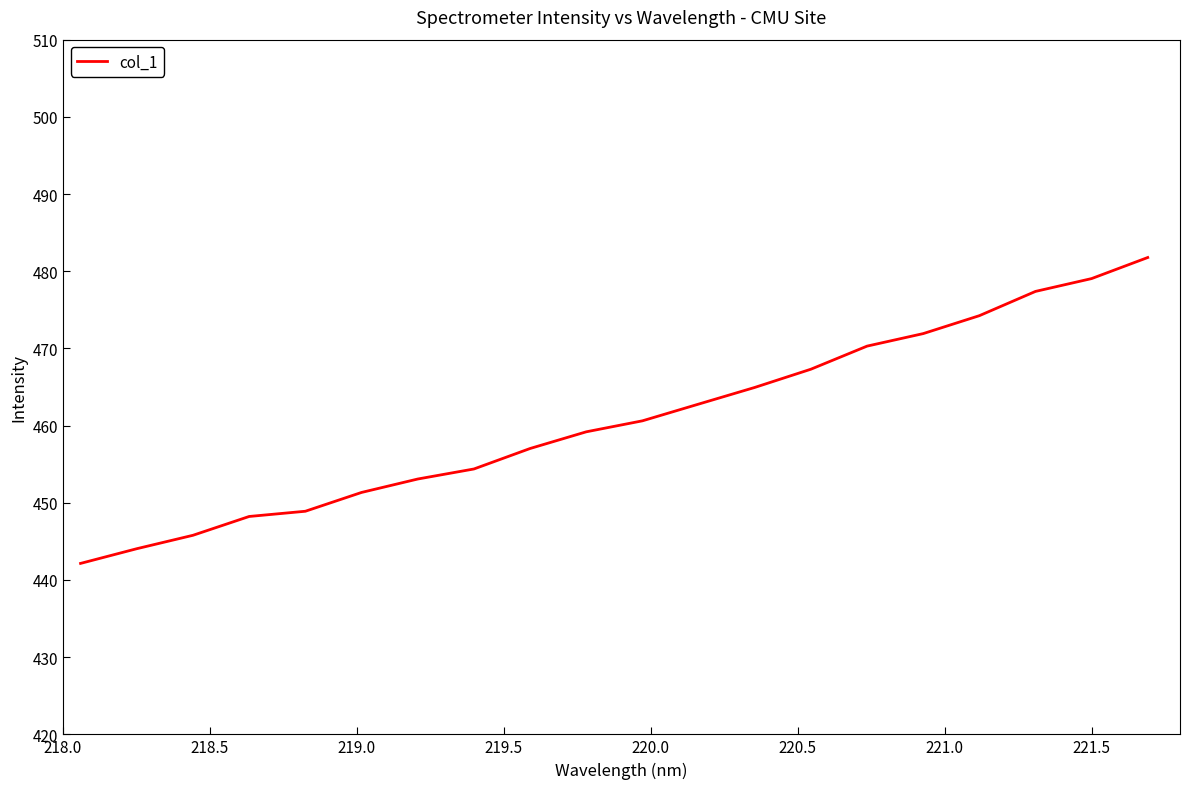

What is the minimum value shown in the chart?

442.1